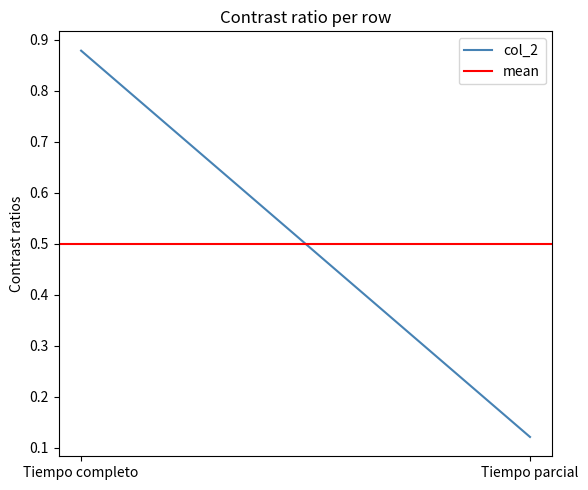

Which category has the highest value in the col_2 series?

Tiempo completo